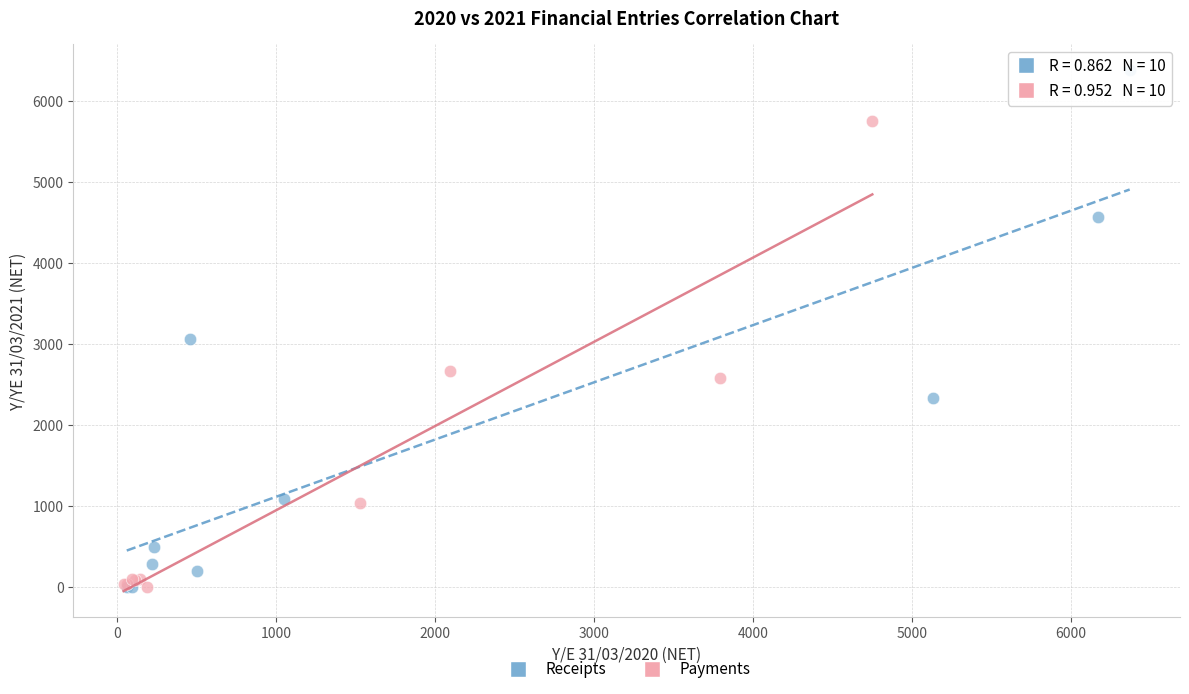

What are all the series names shown in the legend?

Receipts, Payments